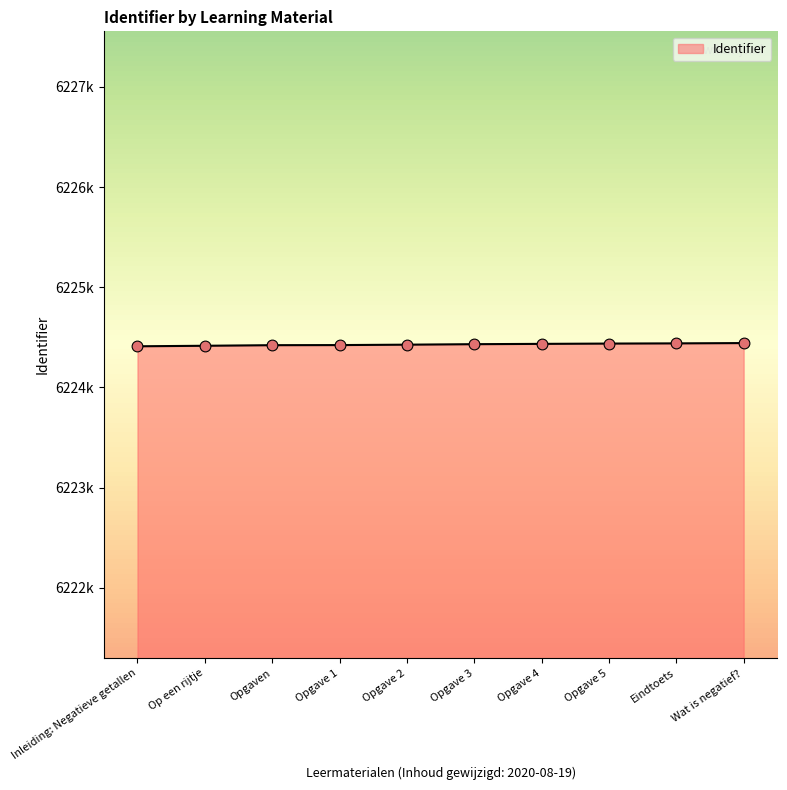

Between Inleiding: Negatieve getallen and Wat is negatief?, which is larger?

Wat is negatief?